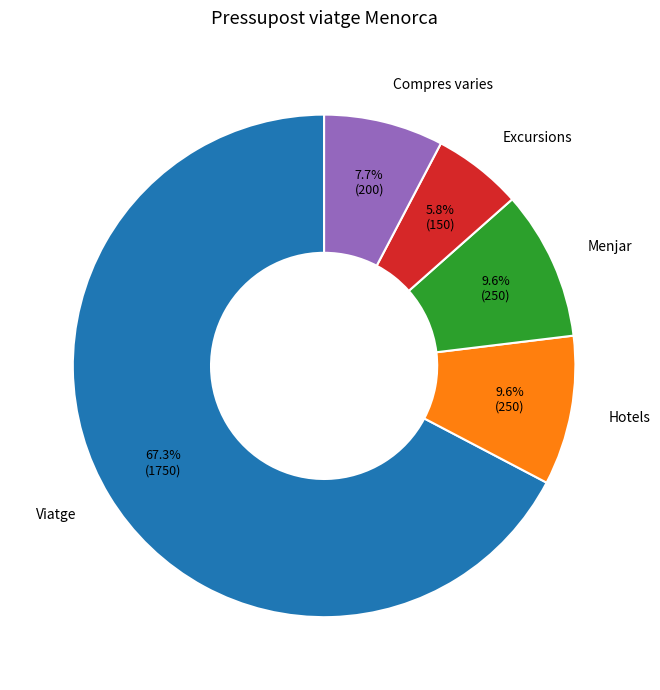

Between Menjar and Compres varies, which is larger?

Menjar